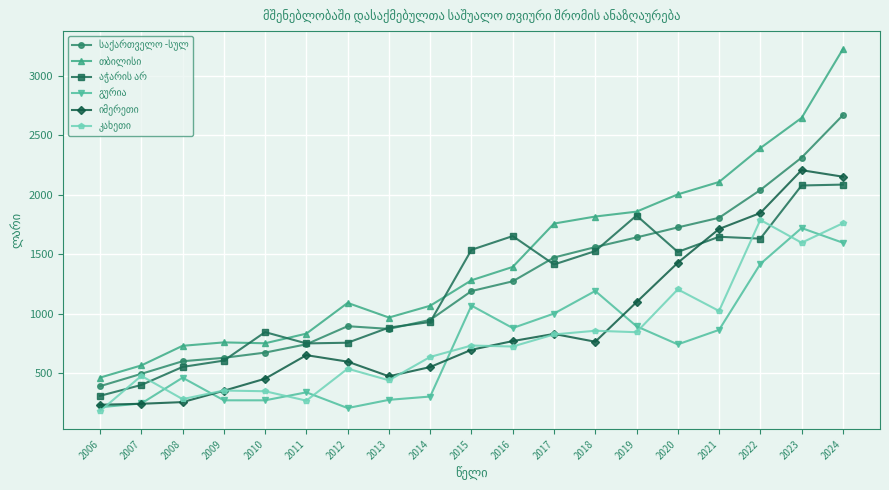

At which category is the sum across all series the highest?

2024